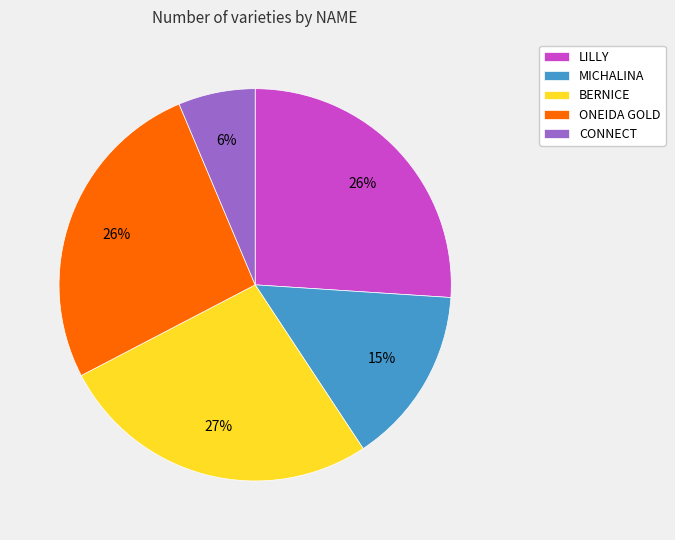

True or false: LILLY accounts for 32% of the total.

False